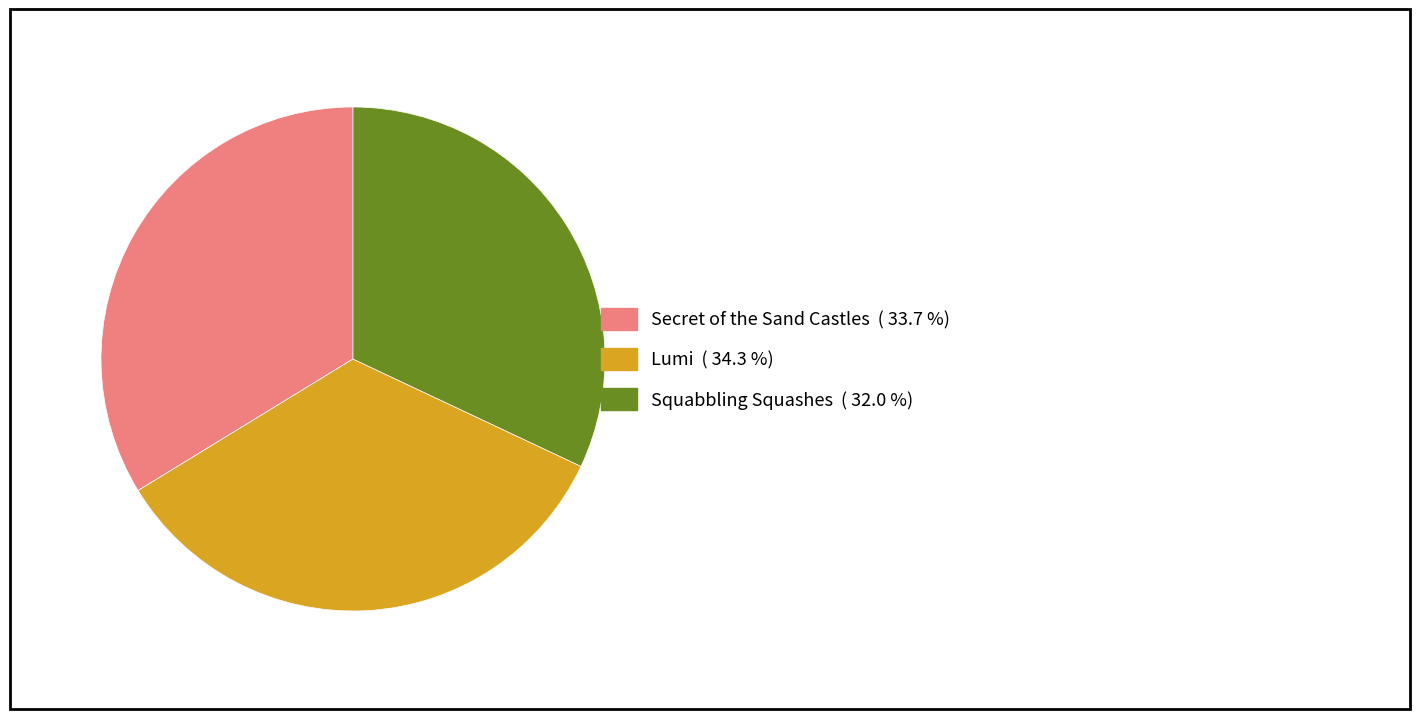

Between Secret of the Sand Castles and Lumi, which is larger?

Lumi